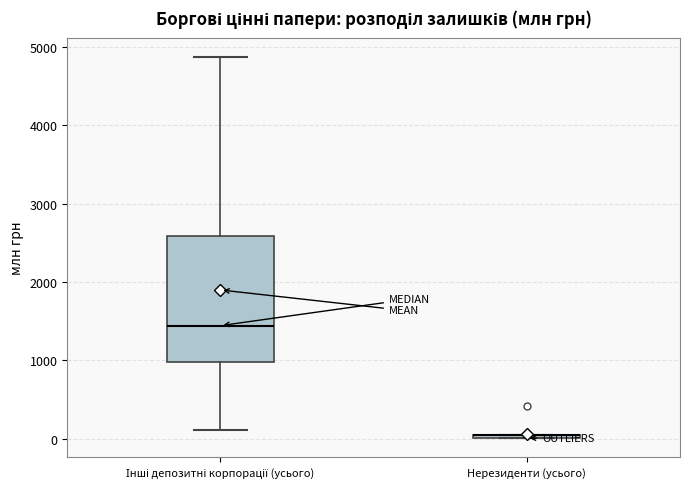

Which box is the tallest, from its lower edge to its upper edge?

Інші депозитні корпорації (усього)